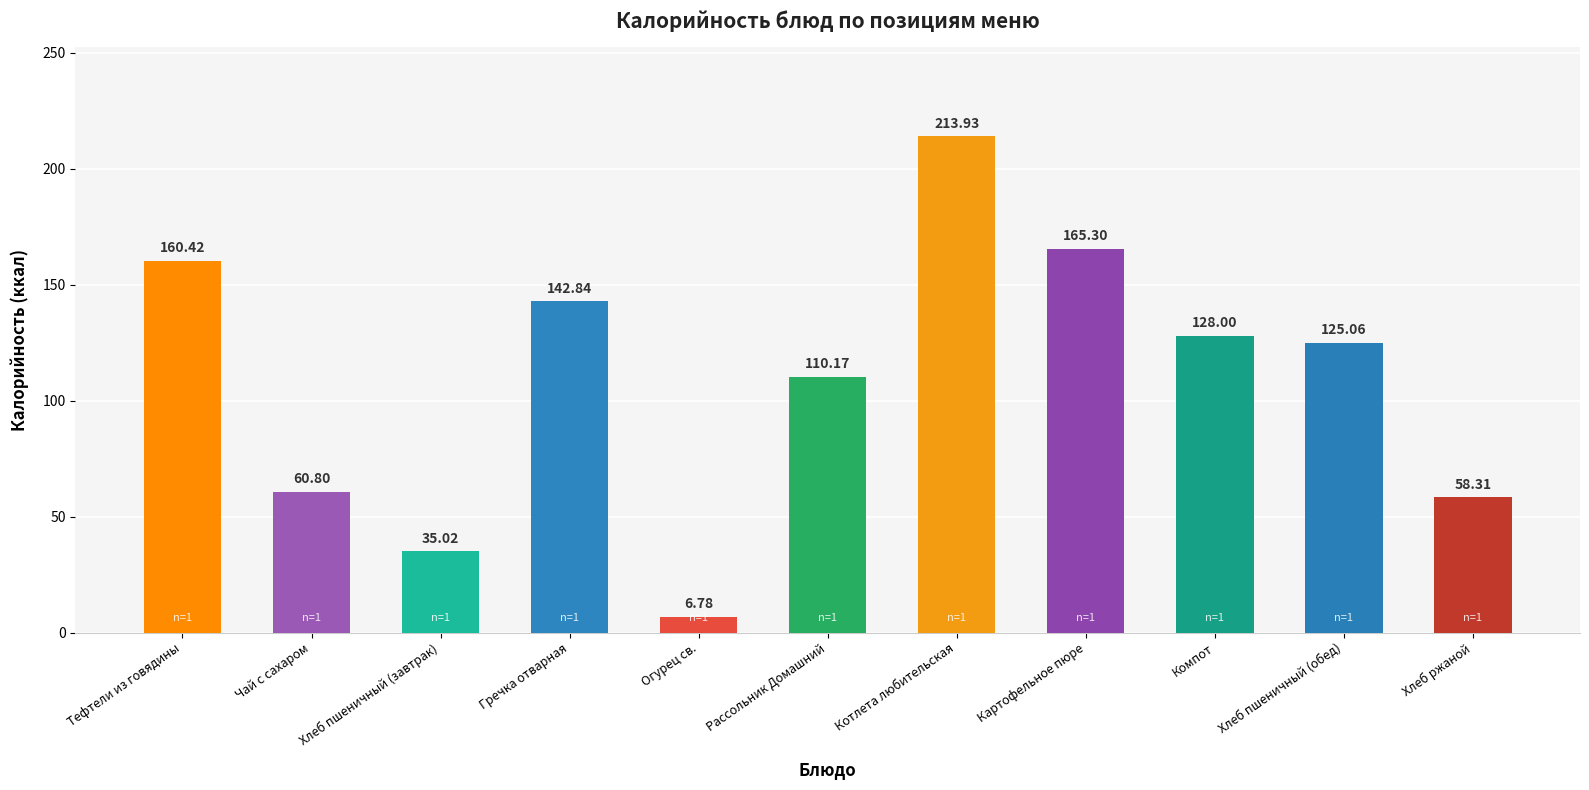

Count the number of data series in this chart.

1